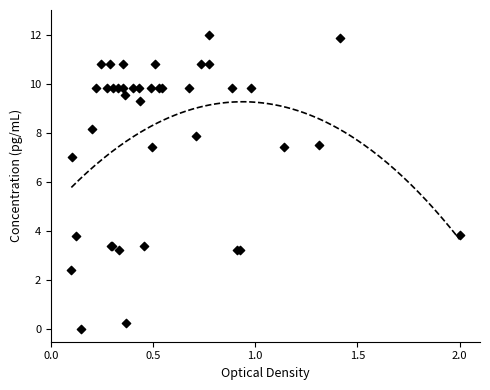

What Y value in the scatter plot is closest to 6?

7.0